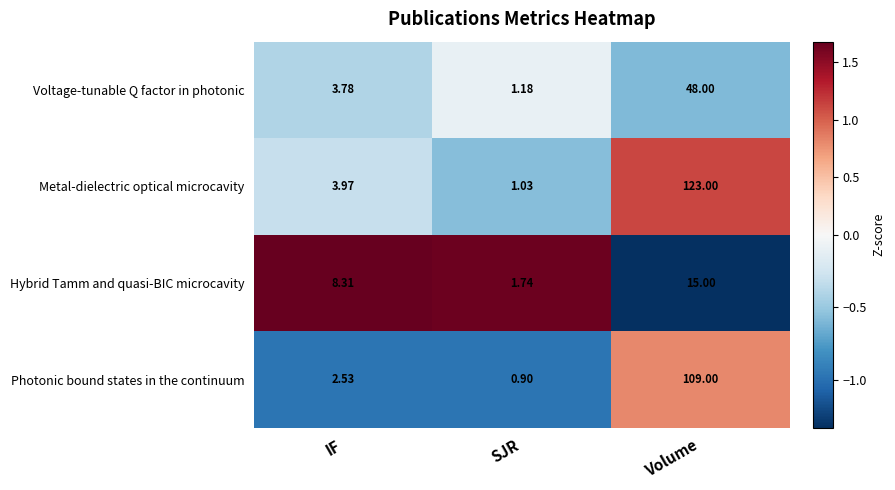

Count the number of categories in the chart.

3